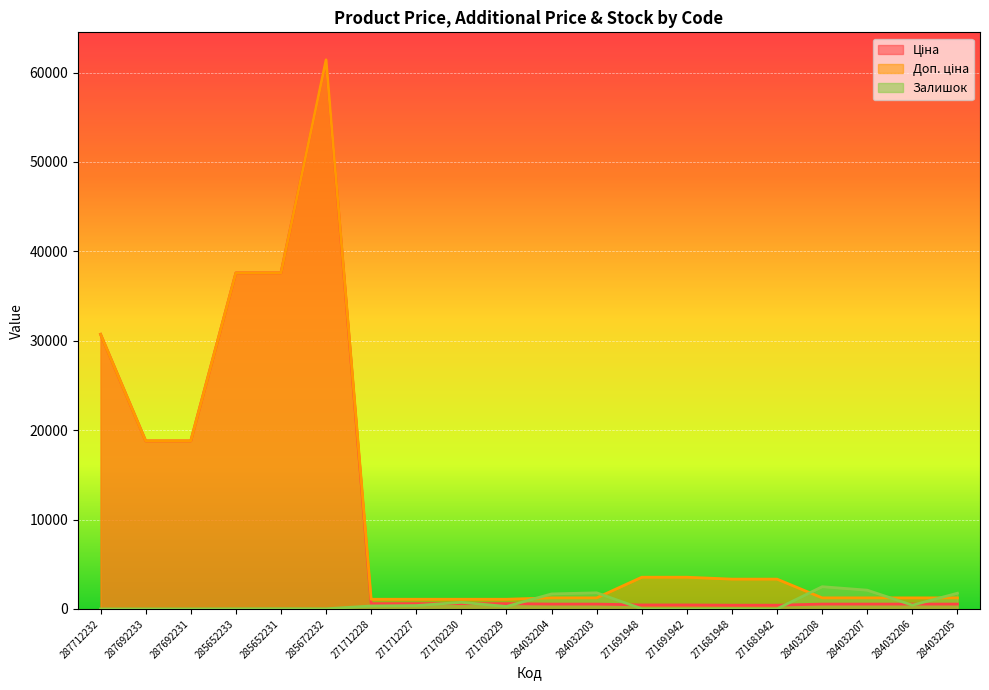

What is the sum of the Ціна values at 271712227 and 287712232?

31307.0